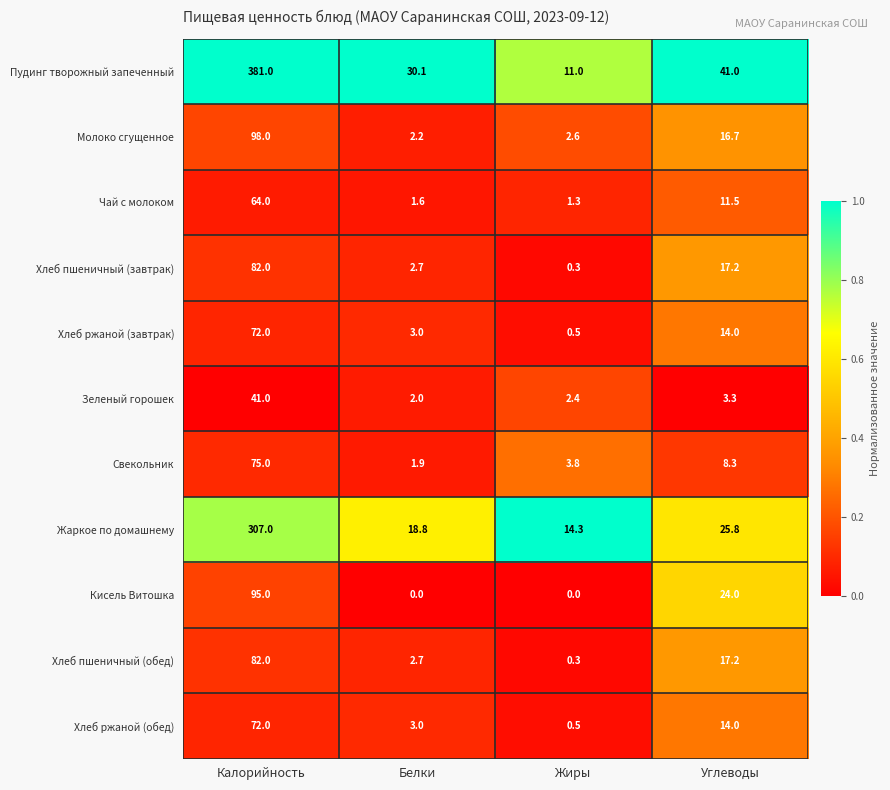

What is the difference between the second highest and second lowest values in the Свекольник series?

4.5